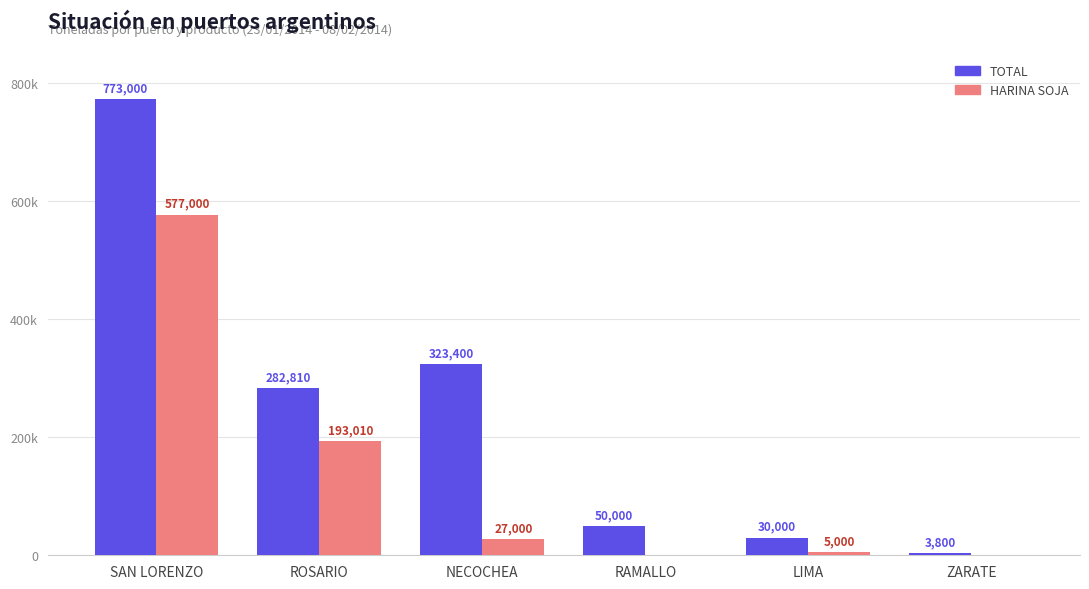

Is the value of HARINA SOJA at RAMALLO greater than the value of TOTAL at ROSARIO?

No